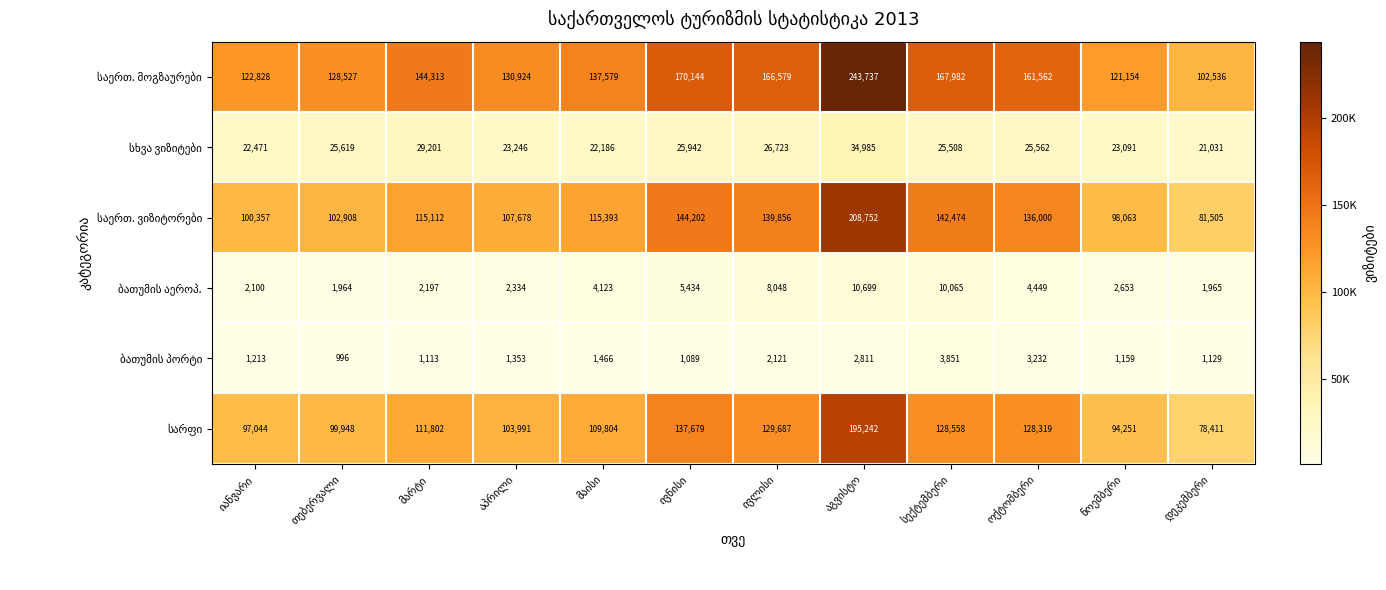

At how many categories does at least one series exceed 227695?

1